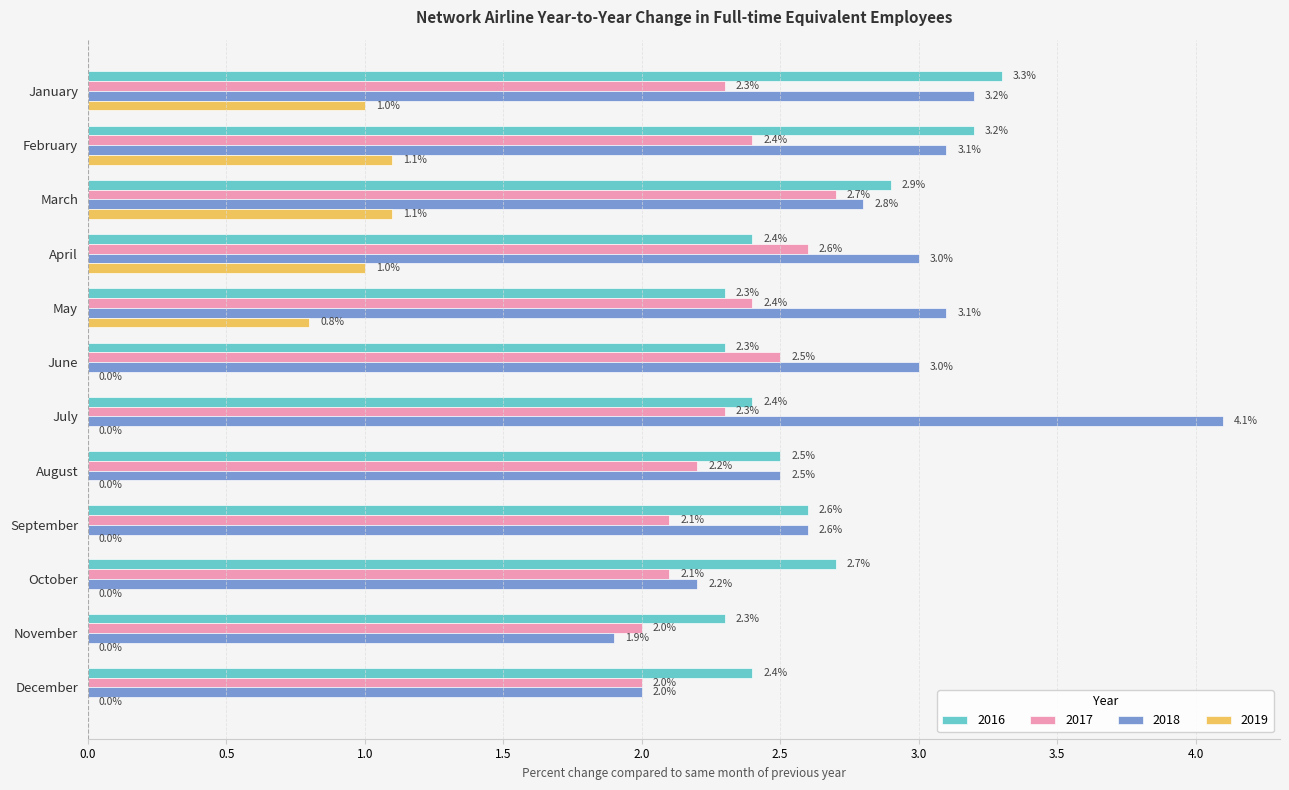

True or false: 2019 has a value of 0.6 at July.

False